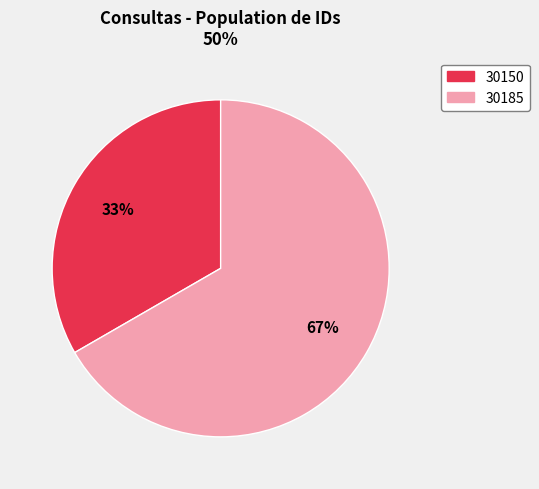

True or false: 30185 accounts for 60% of the total.

False